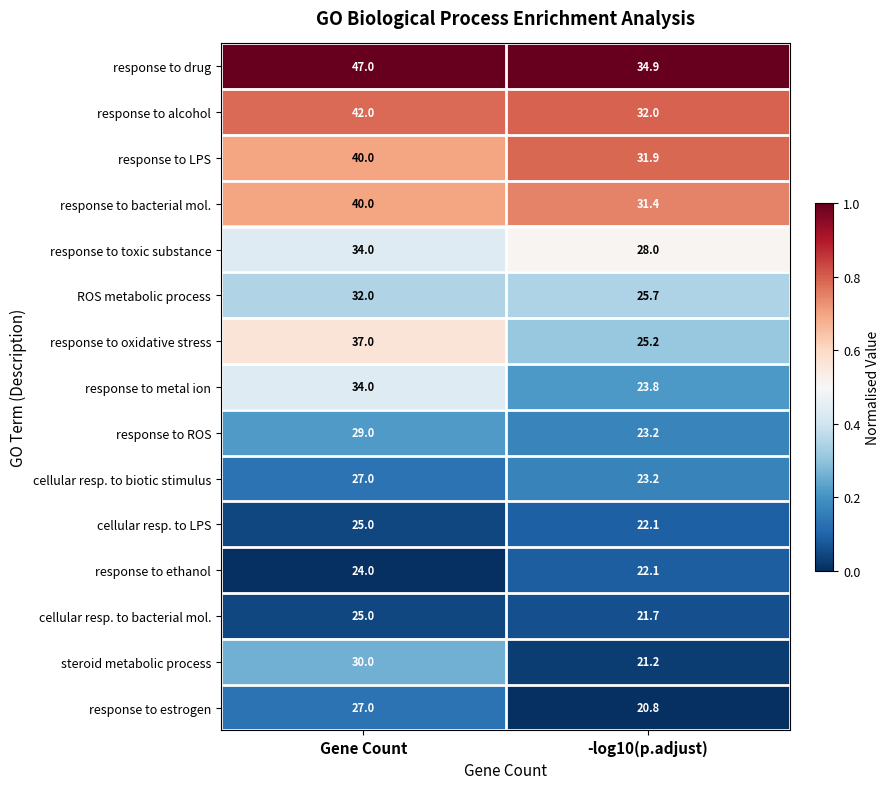

Which label corresponds to the smallest value in the chart?

-log10(p.adjust)